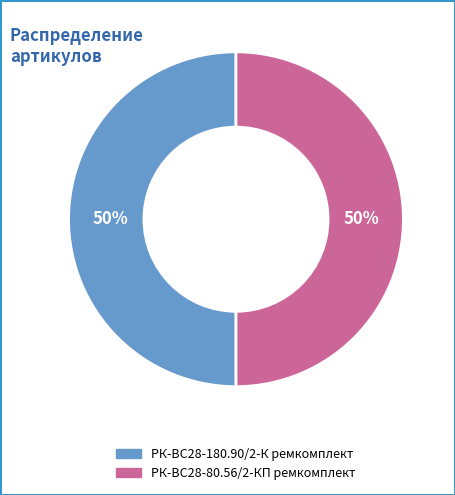

Combined, do РК-ВС28-80.56/2-КП ремкомплект and РК-ВС28-180.90/2-К ремкомплект account for over 50%?

Yes